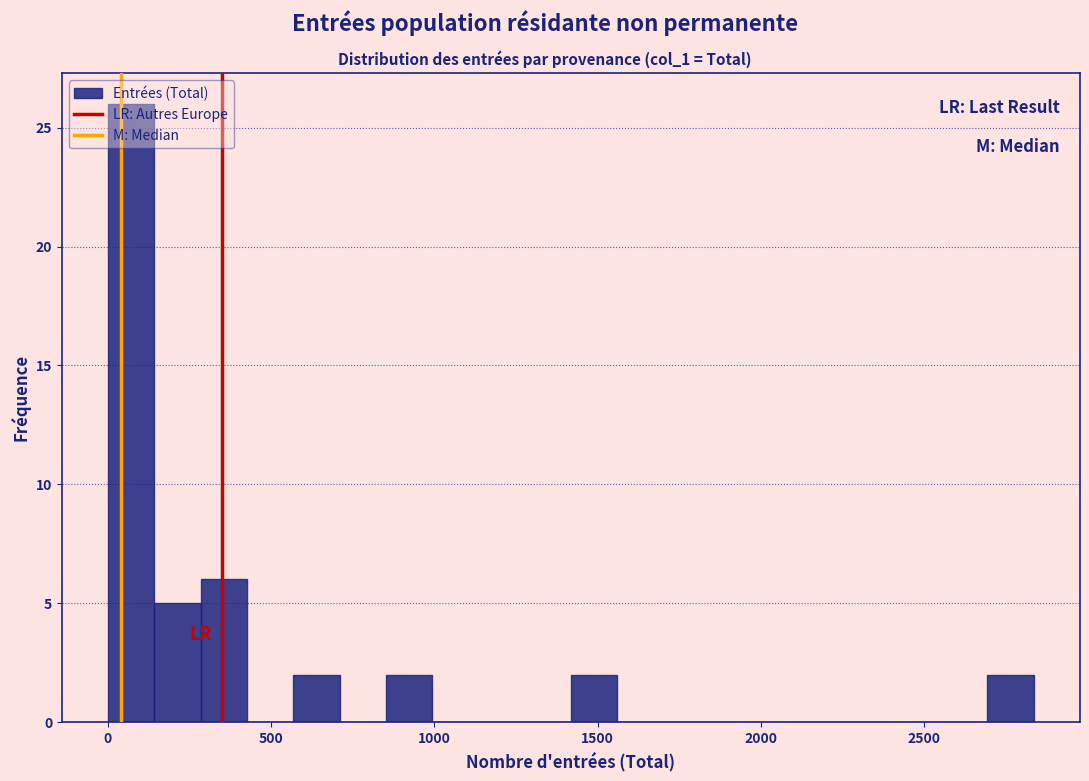

Read against the x-axis, roughly where is the centre of the tallest bar?

50